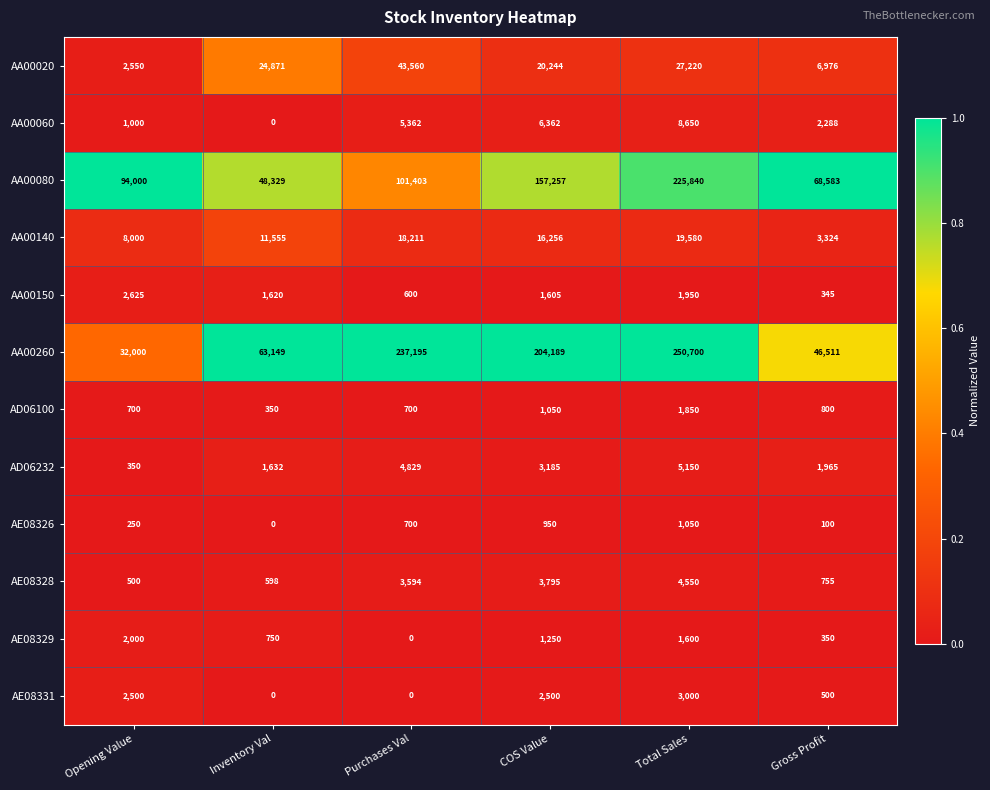

What is the spread (max minus min) of values at Total Sales?

249650